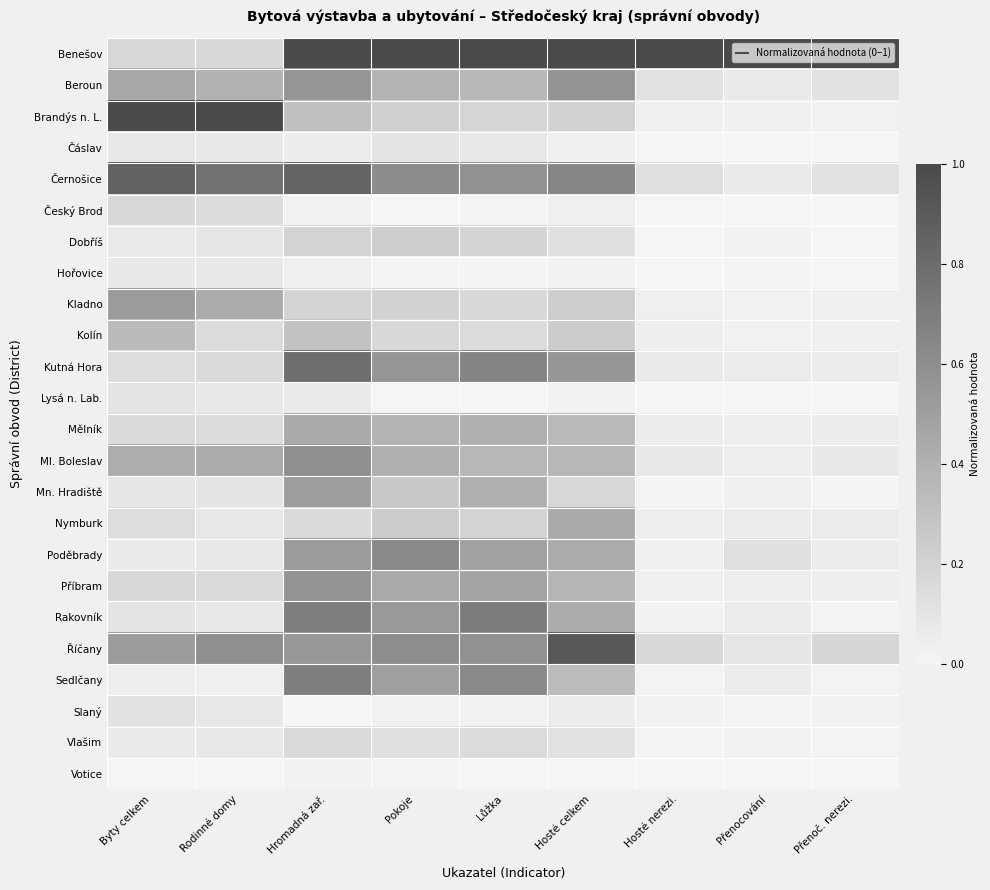

Which series changed the most between Hosté celkem and Přenoč. nerezi.?

Říčany